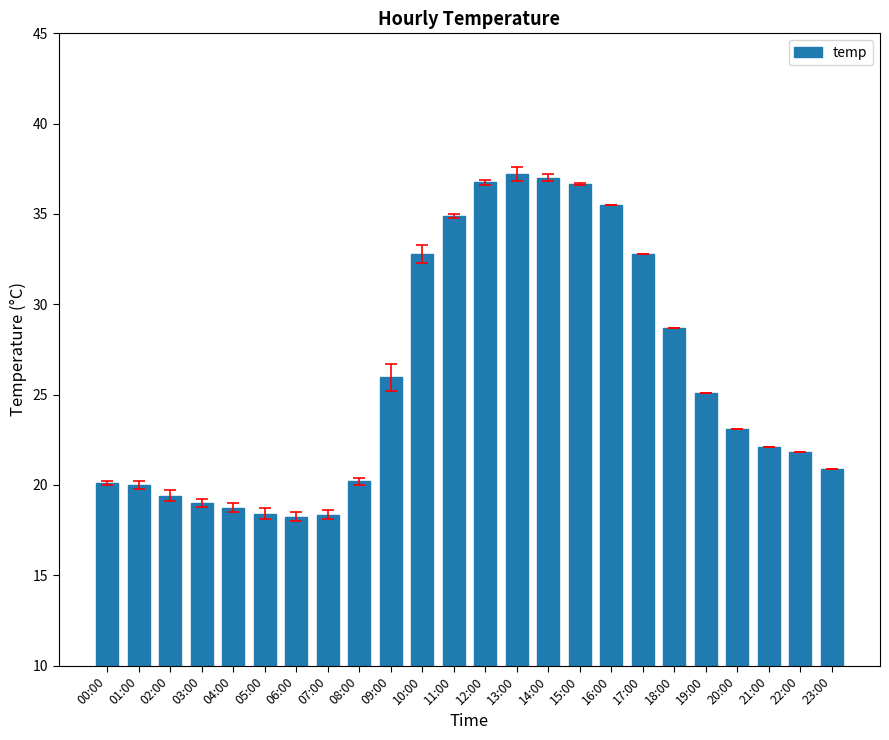

At which label is the value closest to 27?

09:00